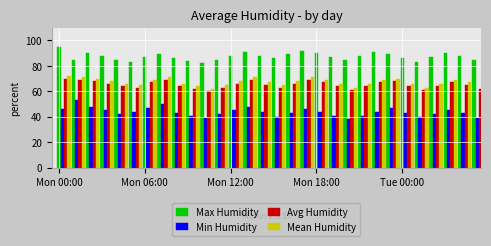

What are all the series names shown in the legend?

Max Humidity, Min Humidity, Avg Humidity, Mean Humidity